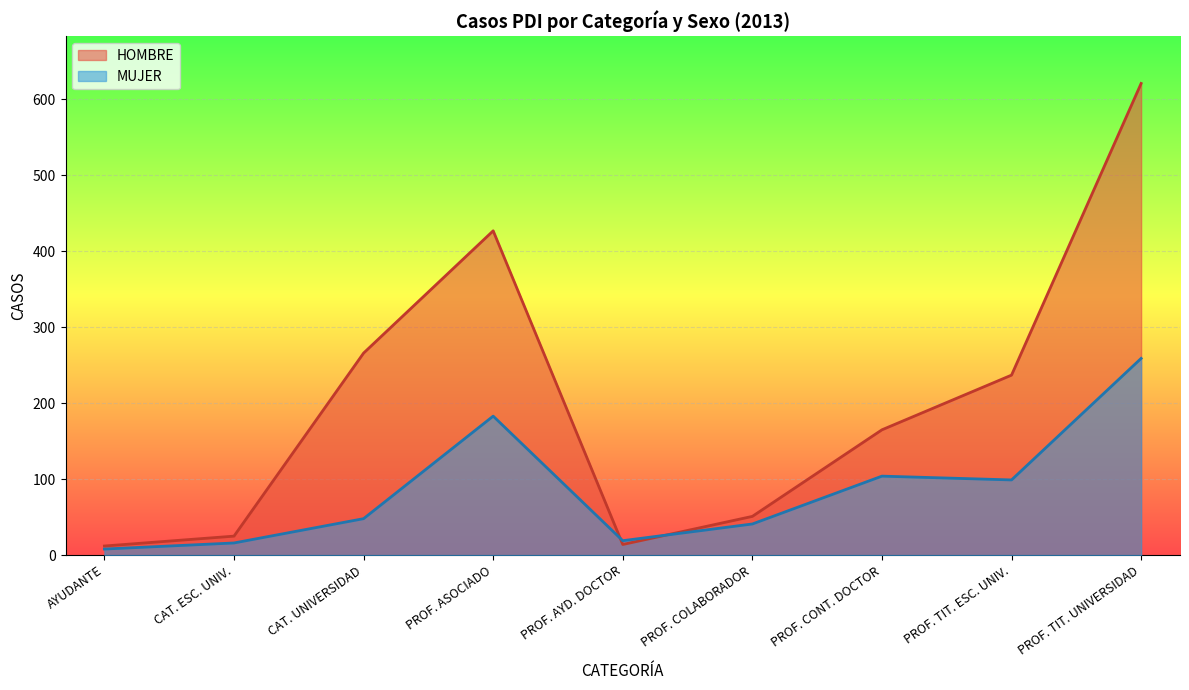

Where is the data nearest to the value 133?

PROF. CONT. DOCTOR